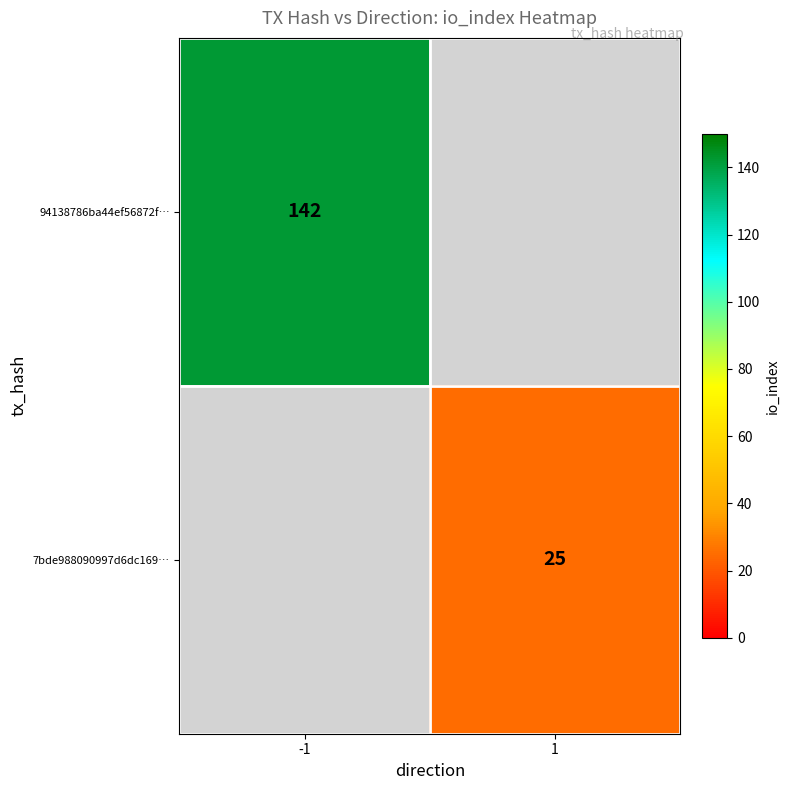

Which has a higher value, 1 or -1?

-1